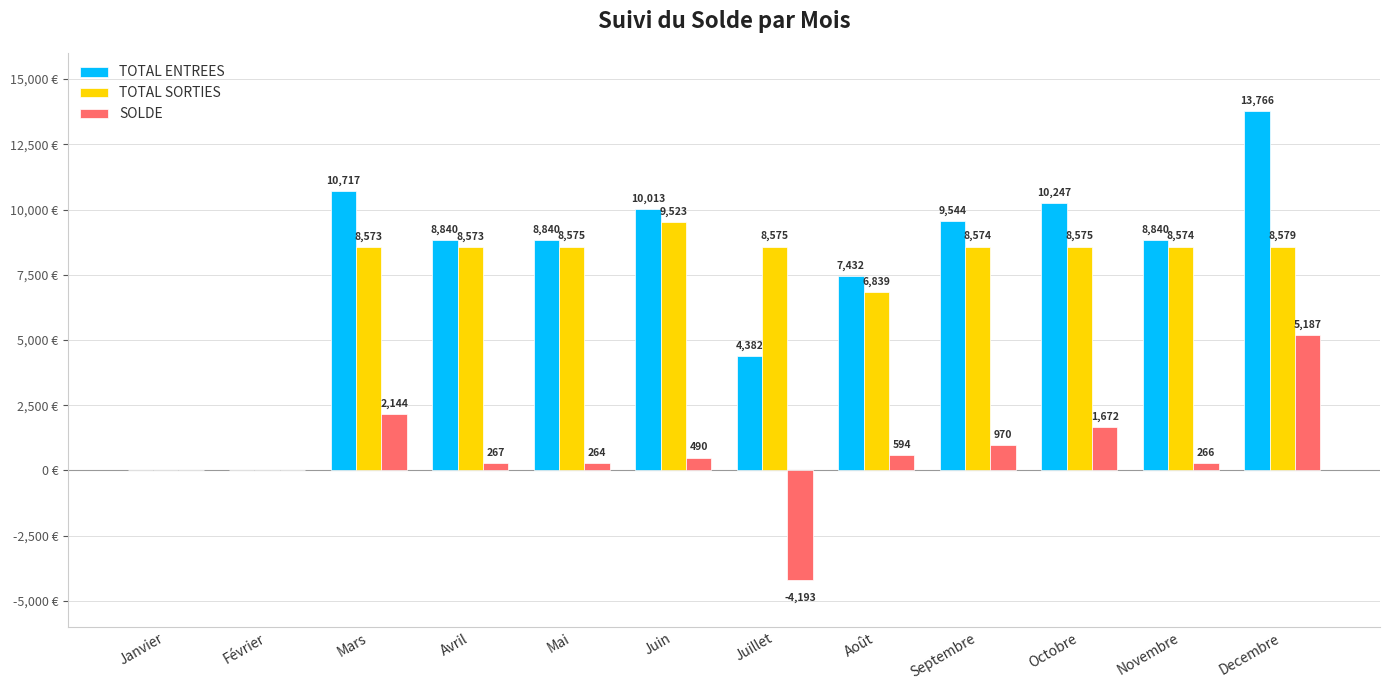

Are the bars grouped side by side (vs. stacked)?

Yes